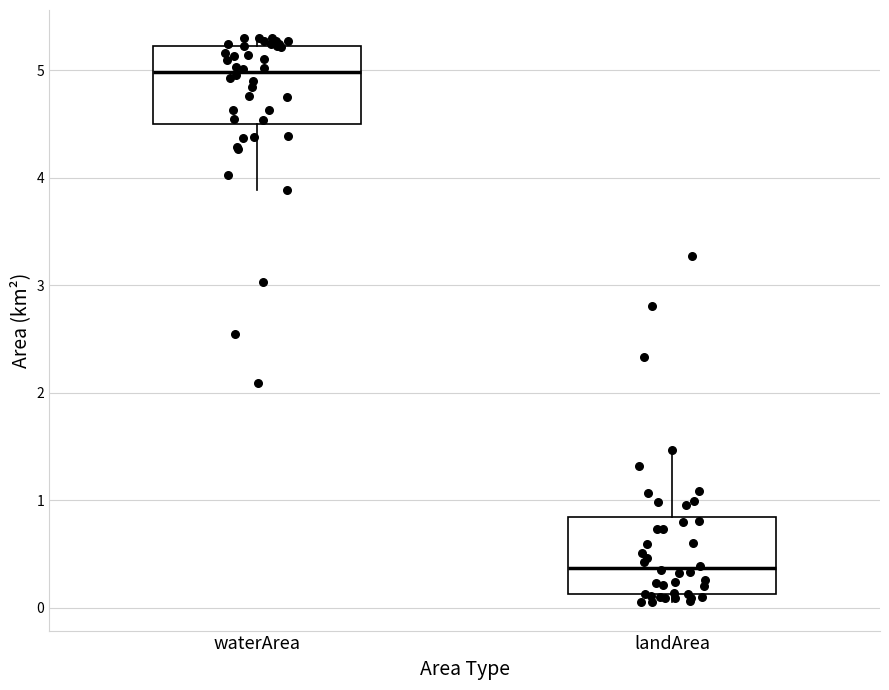

Reading left to right, transcribe this box plot: for each box, give where its median line is, the range the box spans, and where its two whiskers end, as read against the y-axis. The values are not printed on the chart, so give them approximately, as read against the axis.

waterArea: median 5.0, box 4.5 to 5.2, whiskers 3.9 to 5.3
landArea: median 0.4, box 0.1 to 0.8, whiskers 0.1 (just below the box's lower edge) to 1.5